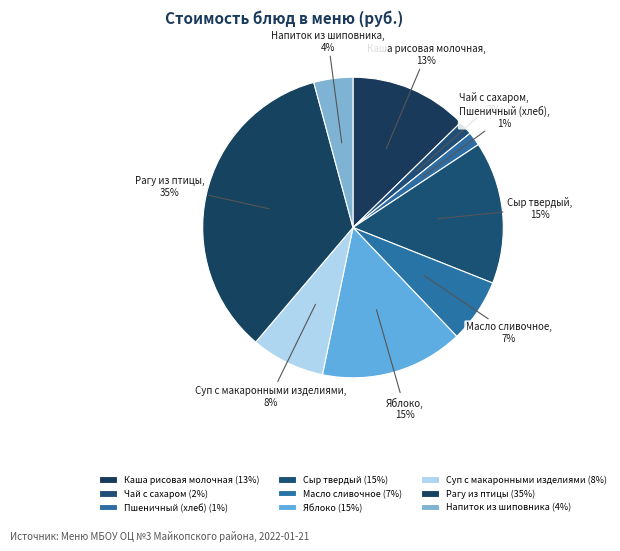

The Масло сливочное slice represents 7% of the pie. True or false?

True